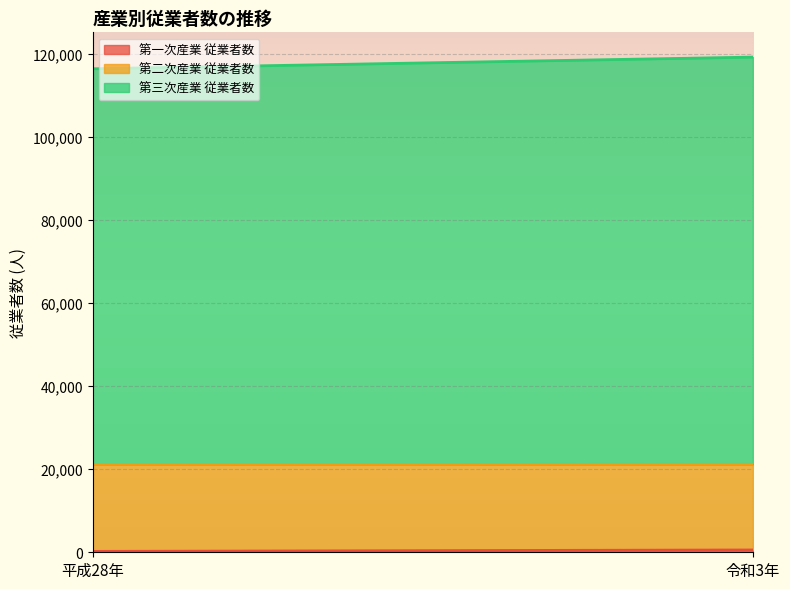

Which category has the highest value across all series?

令和3年